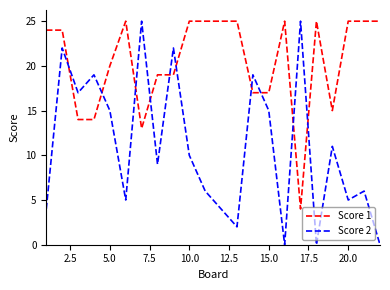

What is the difference between the maximum and minimum values in the Score 1 series?

21